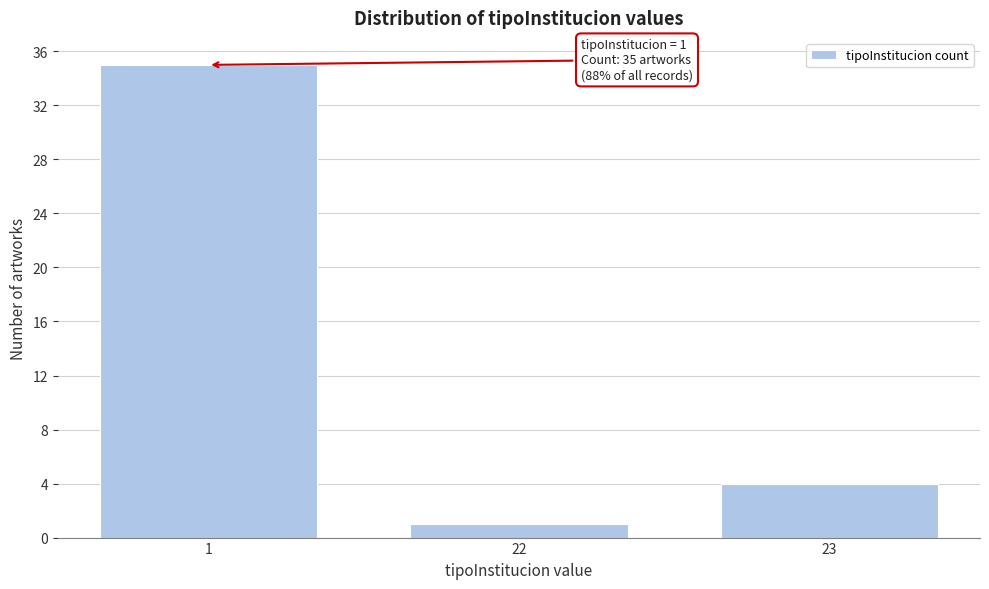

Reading right to left, what are all the values shown in this chart?

23=4	22=1	1=35